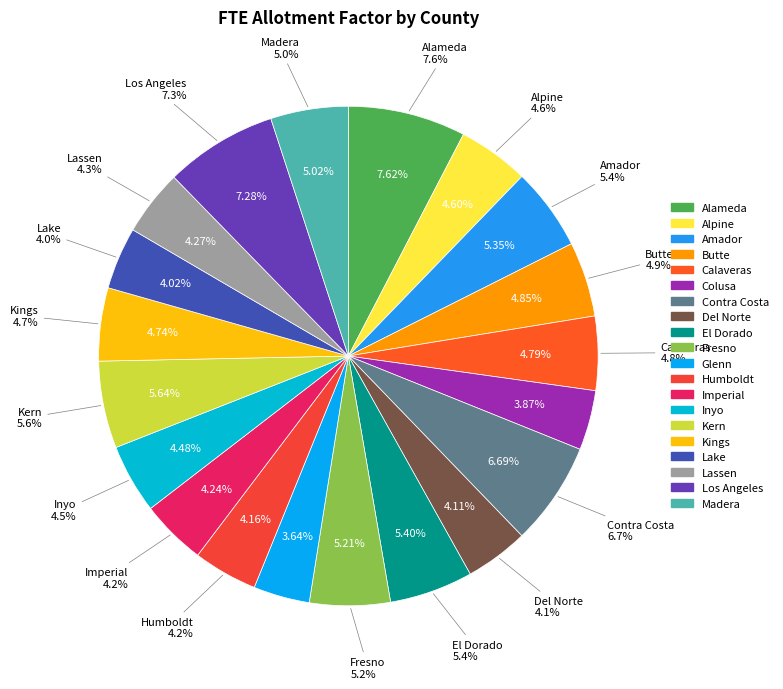

Which category has the smallest portion of the pie?

Glenn